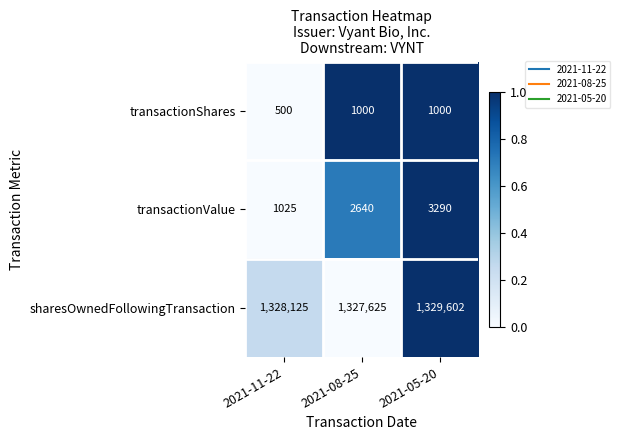

Reading left to right, extract all data points from this chart.

transactionShares: 500	1000	1000
transactionValue: 1025	2640	3290
sharesOwnedFollowingTransaction: 1328125	1327625	1329602